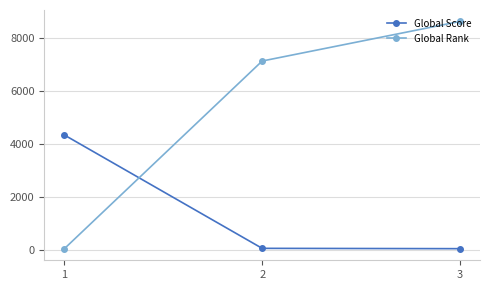

List the series in order of their peak value, lowest first.

Global Score, Global Rank